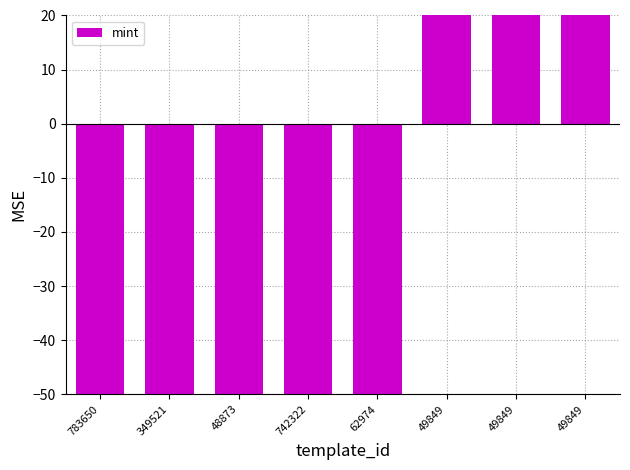

What is the greatest value displayed?

2285.1